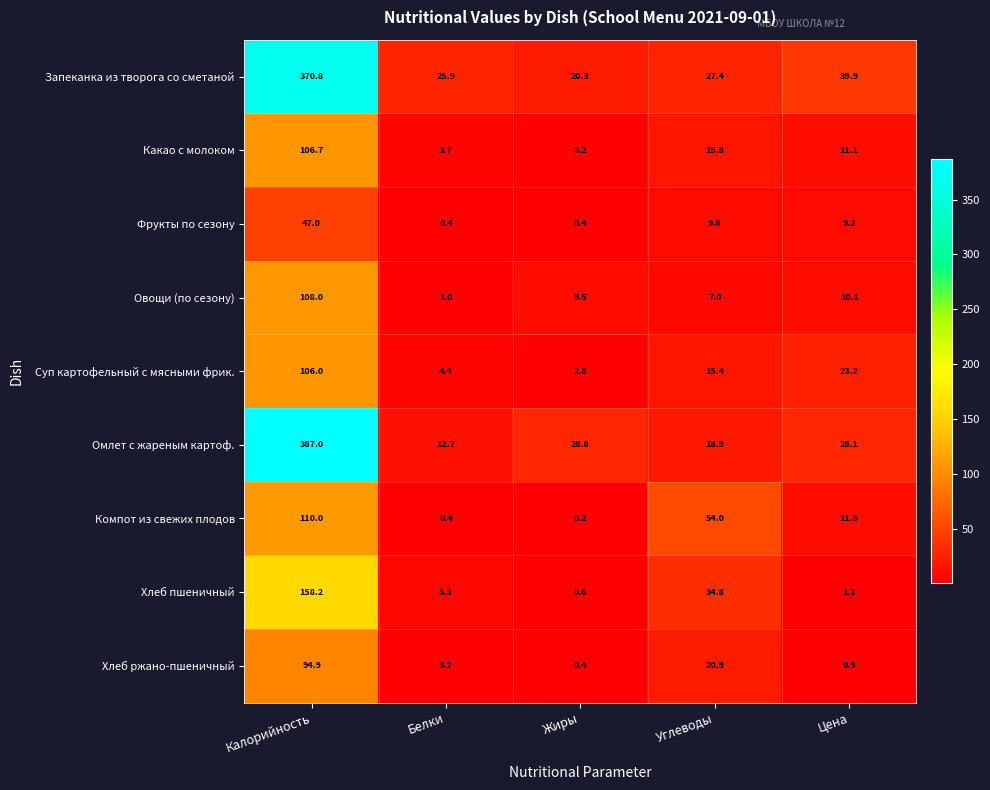

At which category does the chart reach its minimum across all series?

Жиры